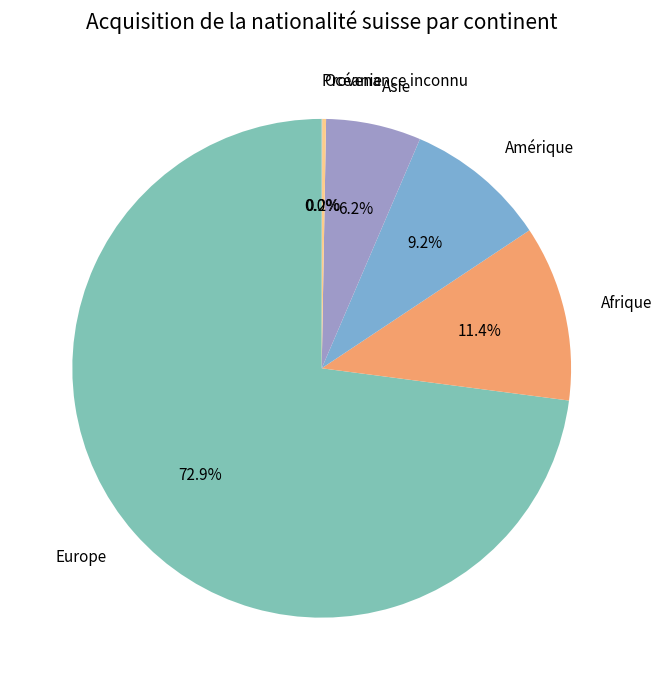

Do Europe and Afrique together represent more than half of the pie?

Yes